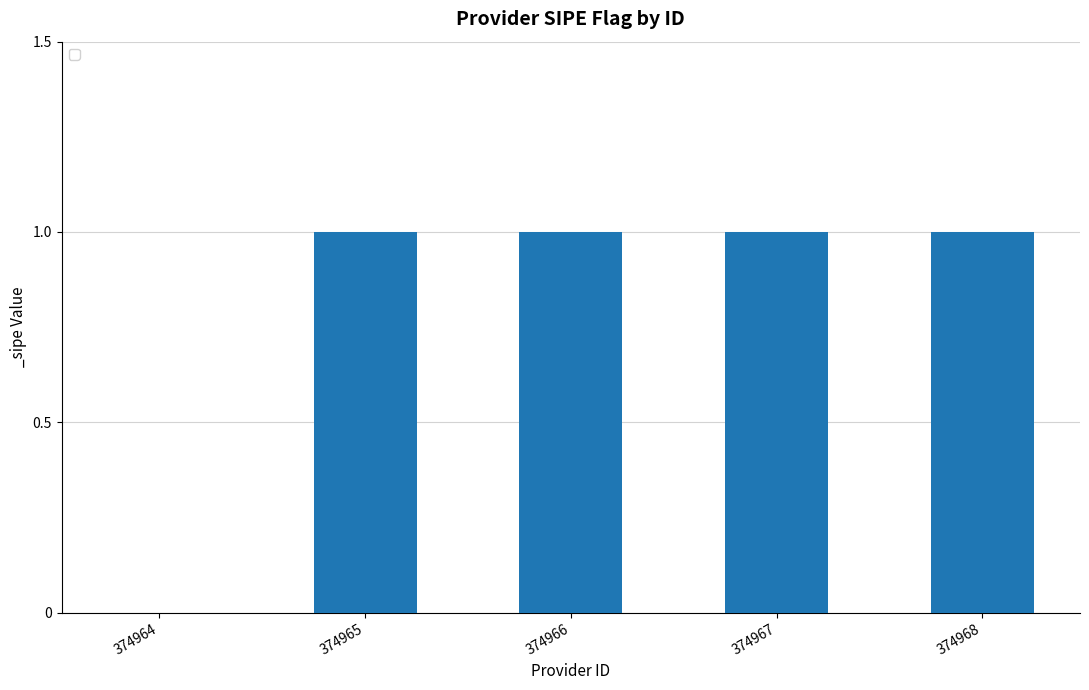

What is the sum of all values?

4